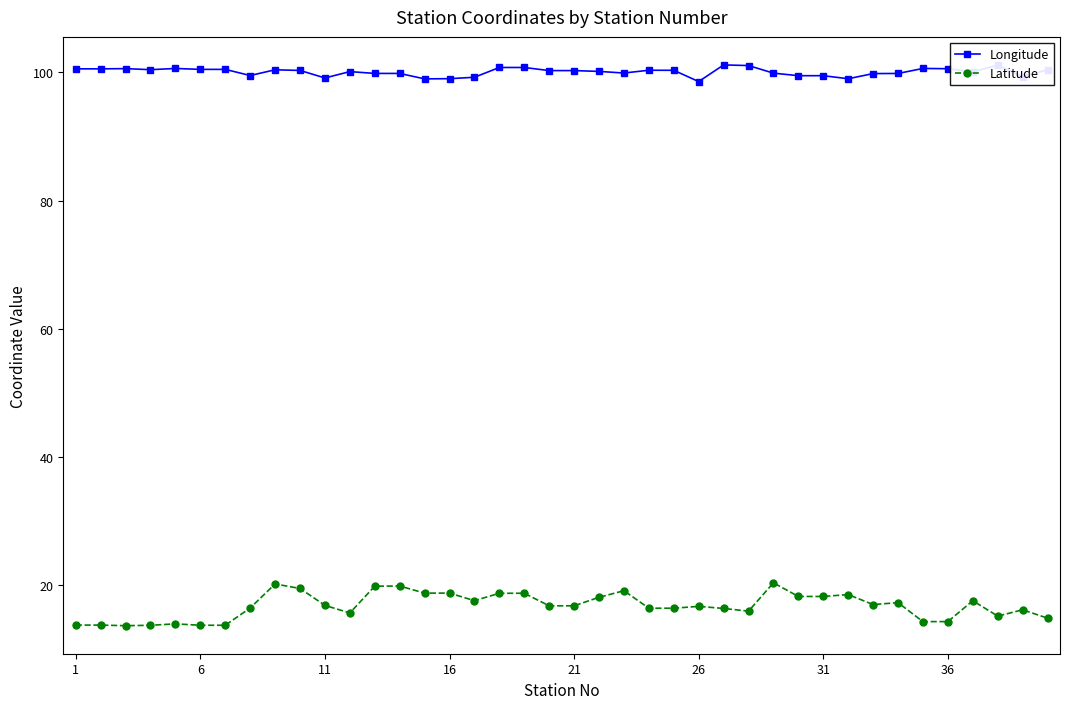

List the series in order of their peak value, lowest first.

Latitude, Longitude